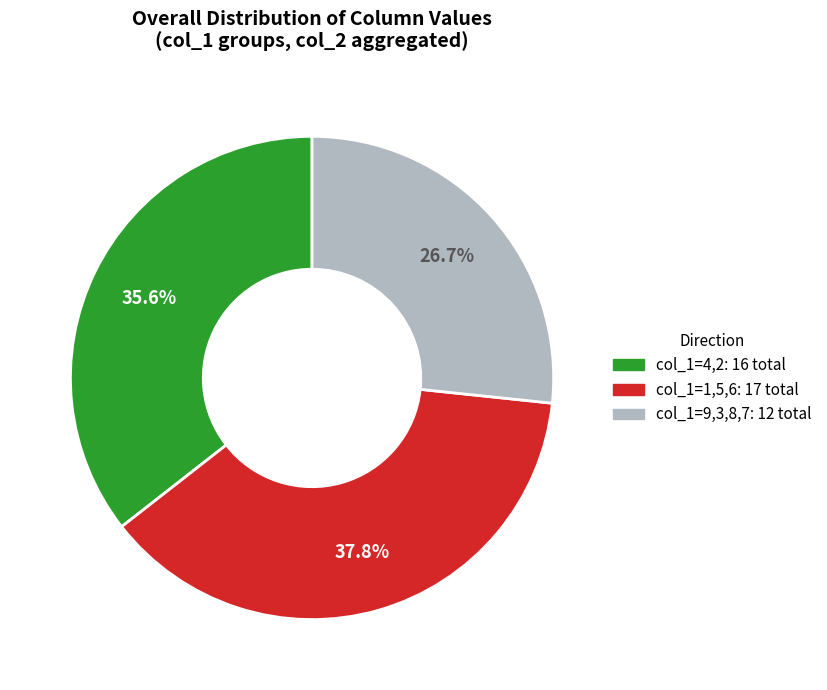

Does any single category account for the majority?

No